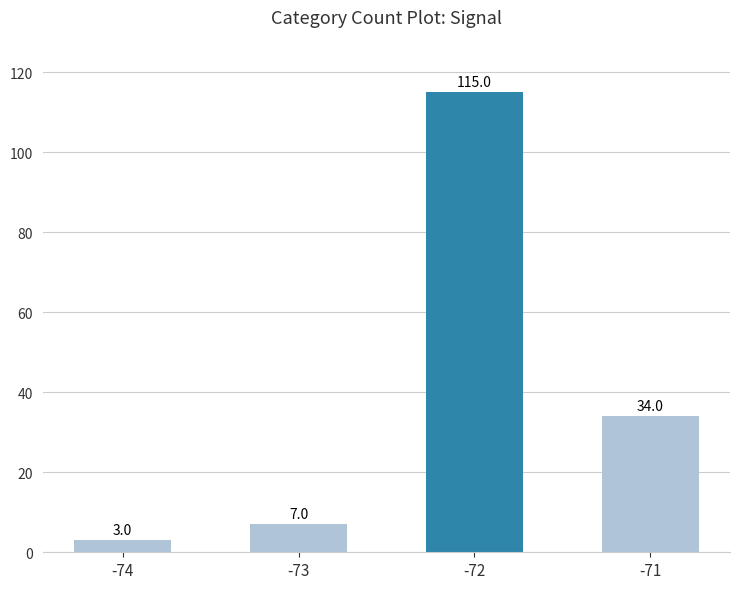

What is the ratio of the value at -74 to the value at -73?

0.4